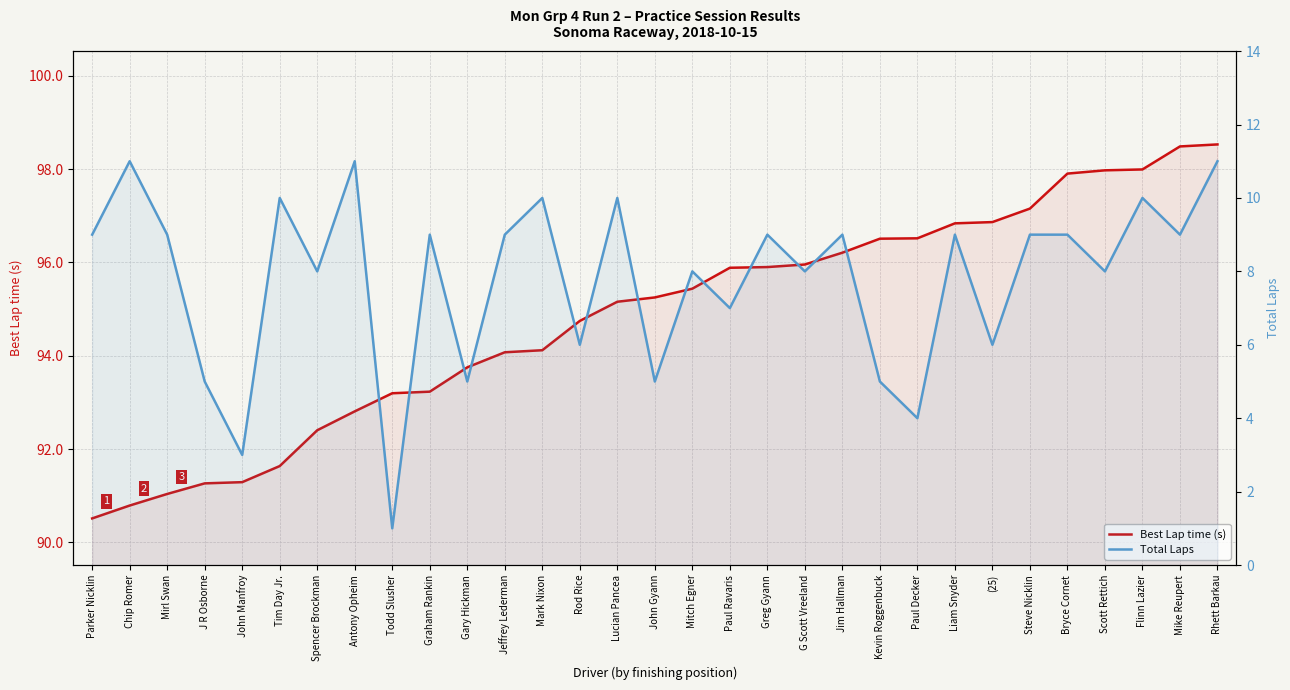

List the series in order of their overall mean, highest first.

Best Lap time (s), Total Laps